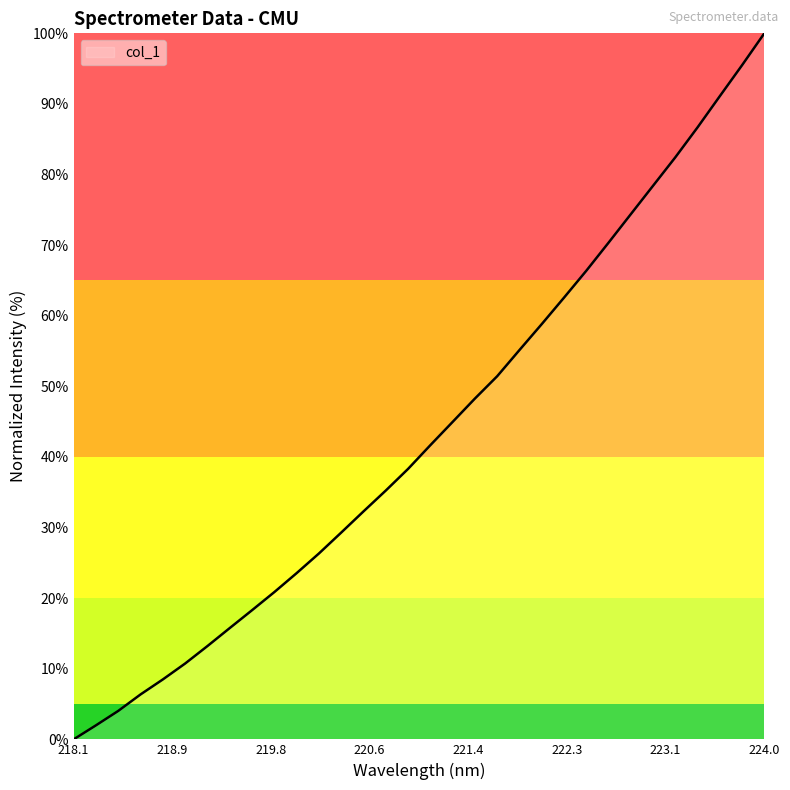

What is the difference between the maximum and minimum values?

100.0